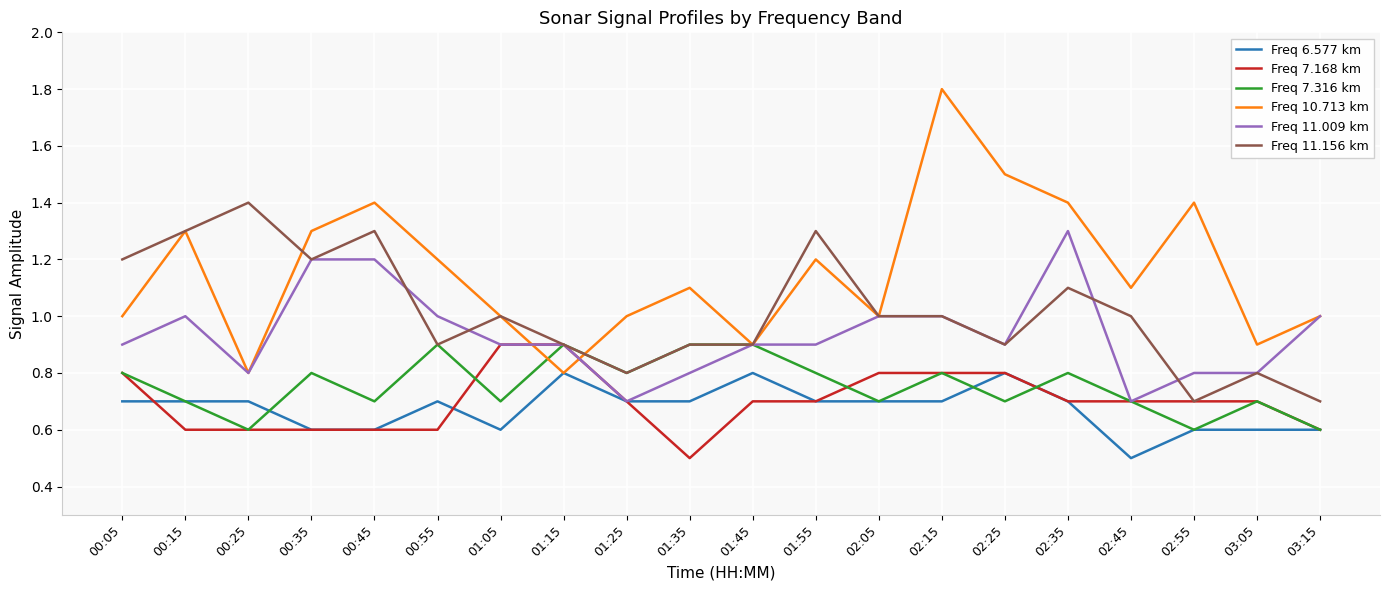

True or false: Freq 6.577 km and Freq 11.156 km cross at least once.

False